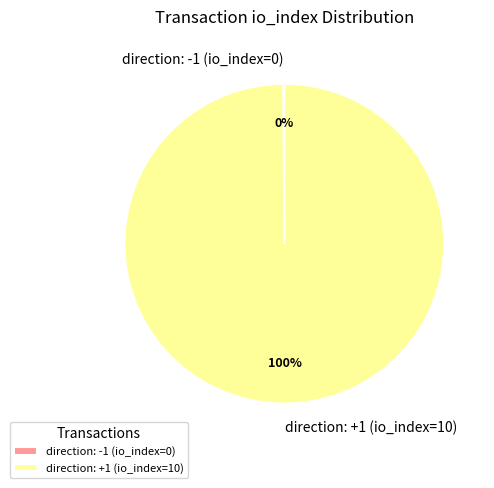

The direction: +1 (io_index=10) slice represents 100% of the pie. True or false?

True